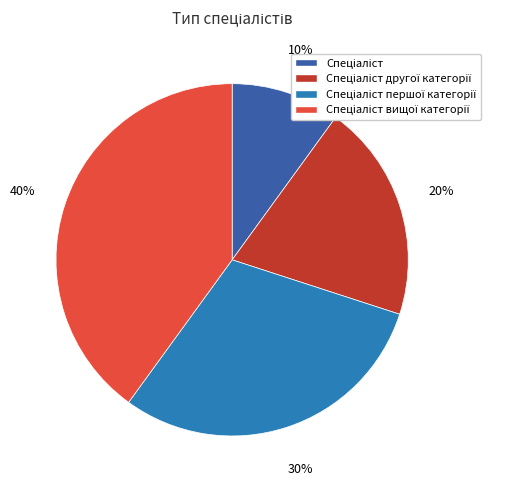

How many segments does this pie chart have?

4